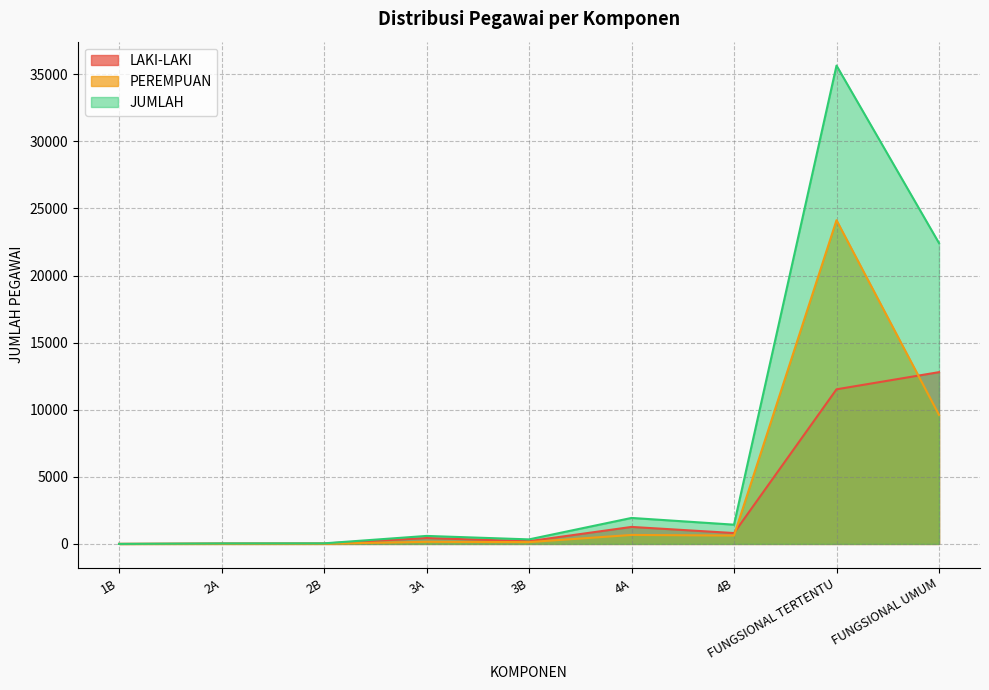

What is the label of the 1st point from the left?

1B